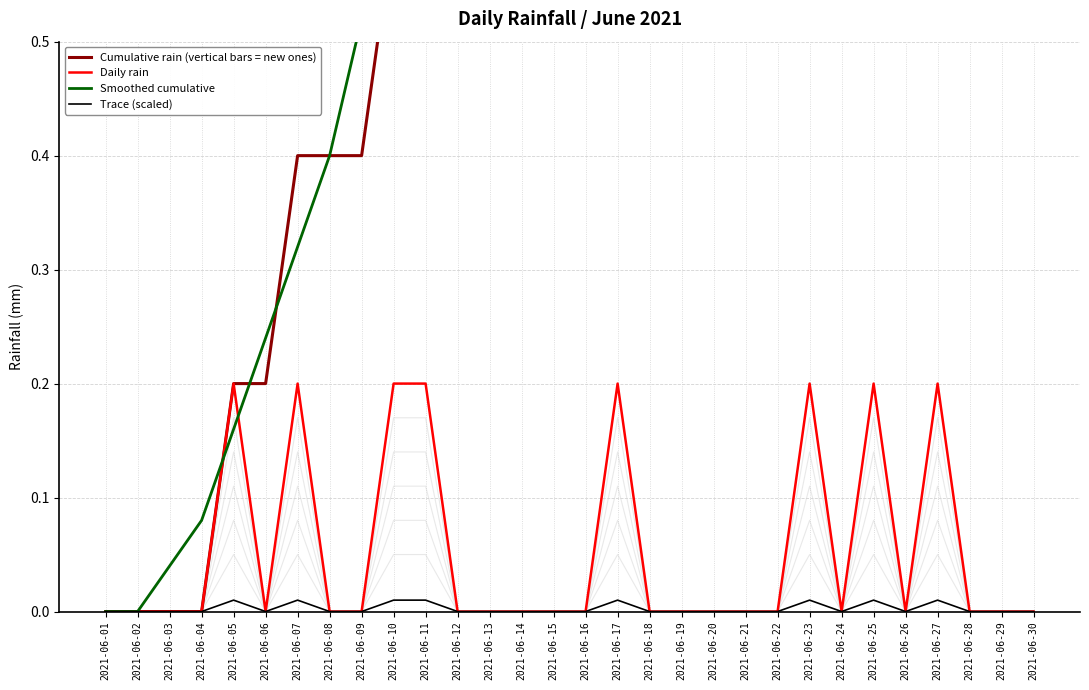

What is the difference between the highest and lowest values at 2021-06-27?

1.6